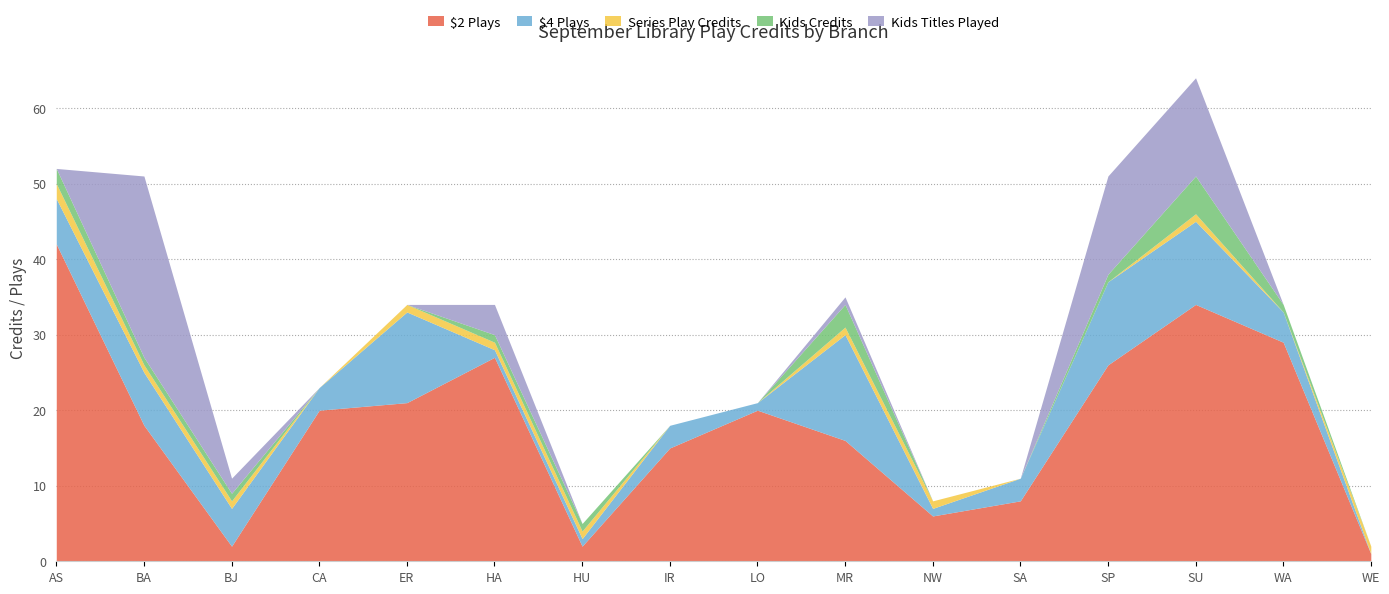

What is the total value across all series at BA?

51